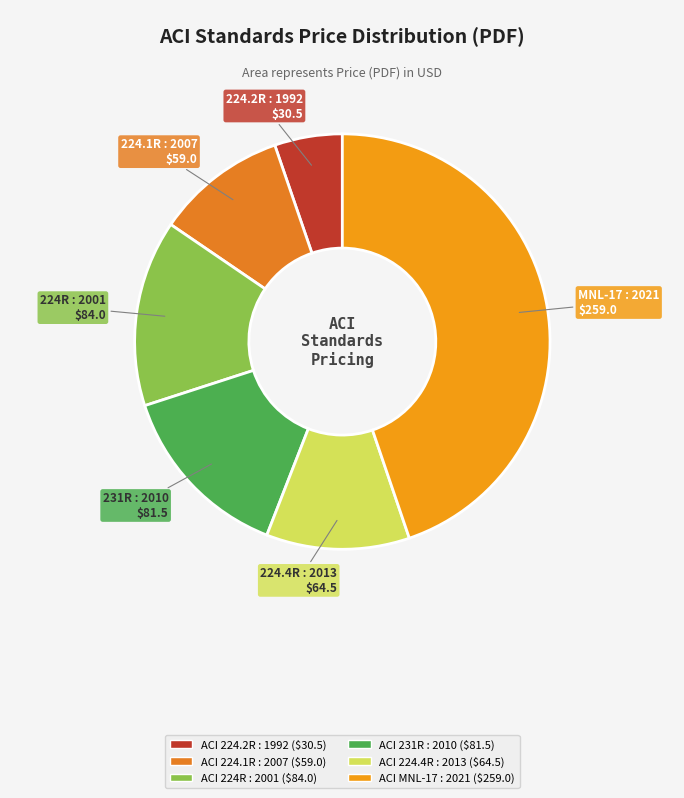

Rank the categories by value from lowest to highest.

ACI 224.2R : 1992, ACI 224.1R : 2007, ACI 224.4R : 2013, ACI 231R : 2010, ACI 224R : 2001, ACI MNL-17 : 2021